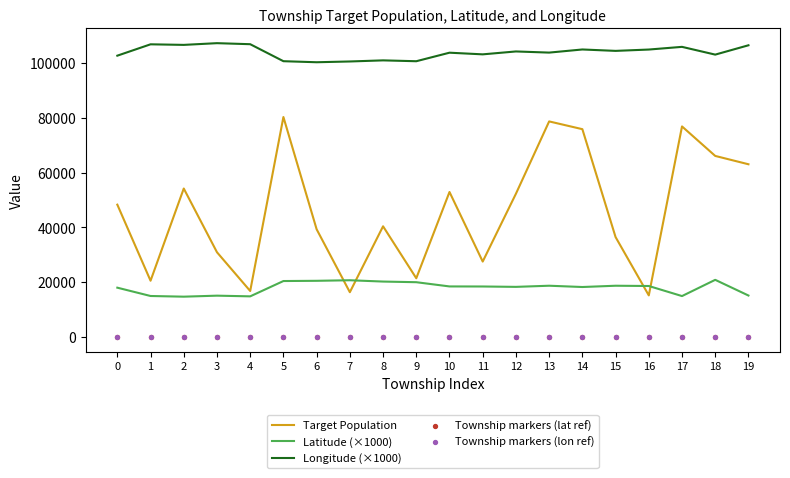

Is the value of Target Population at 5 greater than the value of Township markers (lon ref) at 15?

Yes